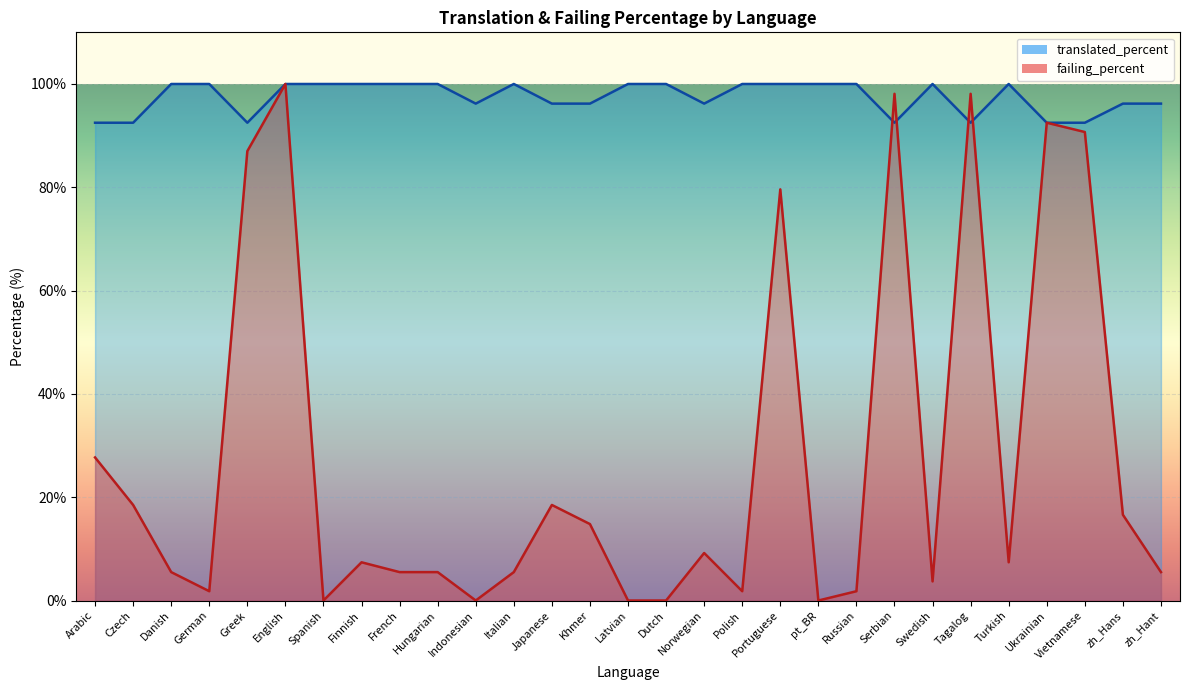

At which category is the sum across all series the highest?

English